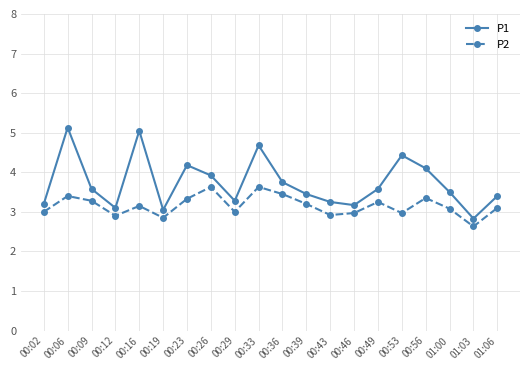

Which category has the lowest value in the P1 series?

01:03